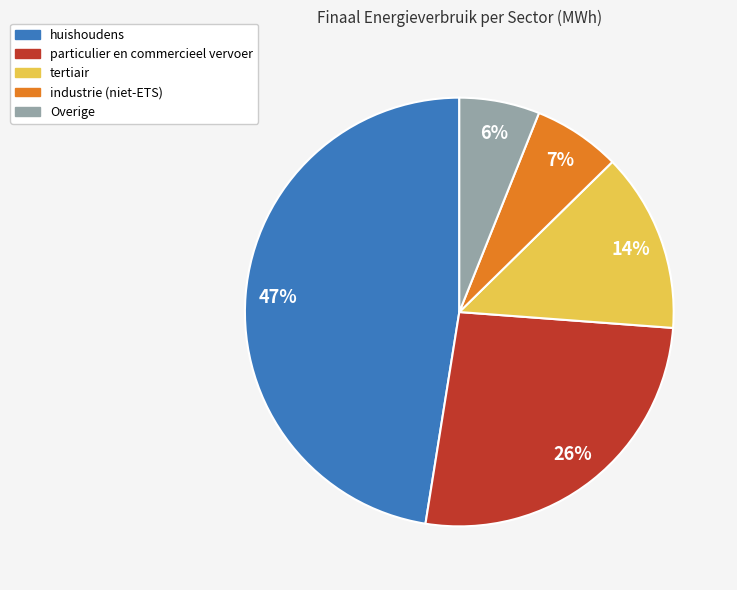

To the nearest percent, what is the difference between the largest and smallest slice percentages?

41%